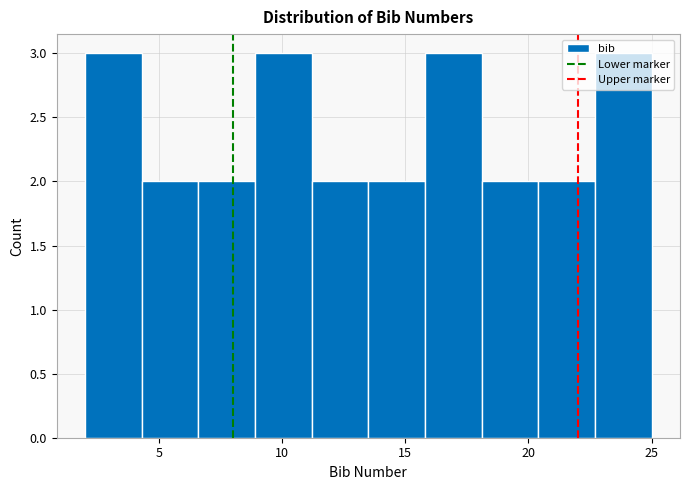

Reading left to right, transcribe this chart: for each bar, give the range it covers on the x-axis and its height. Neither the bar edges nor the heights are printed on the chart, so give them approximately, as read against the axes.

2.0 to 4.3: 3
4.3 to 6.6: 2
6.6 to 8.9: 2
8.9 to 11.2: 3
11.2 to 13.5: 2
13.5 to 15.8: 2
15.8 to 18.1: 3
18.1 to 20.4: 2
20.4 to 22.7: 2
22.7 to 25.0: 3